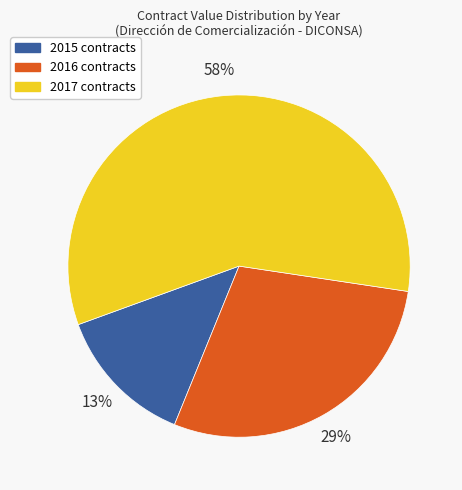

Is it true that 2016 contracts is 21% of the pie?

False